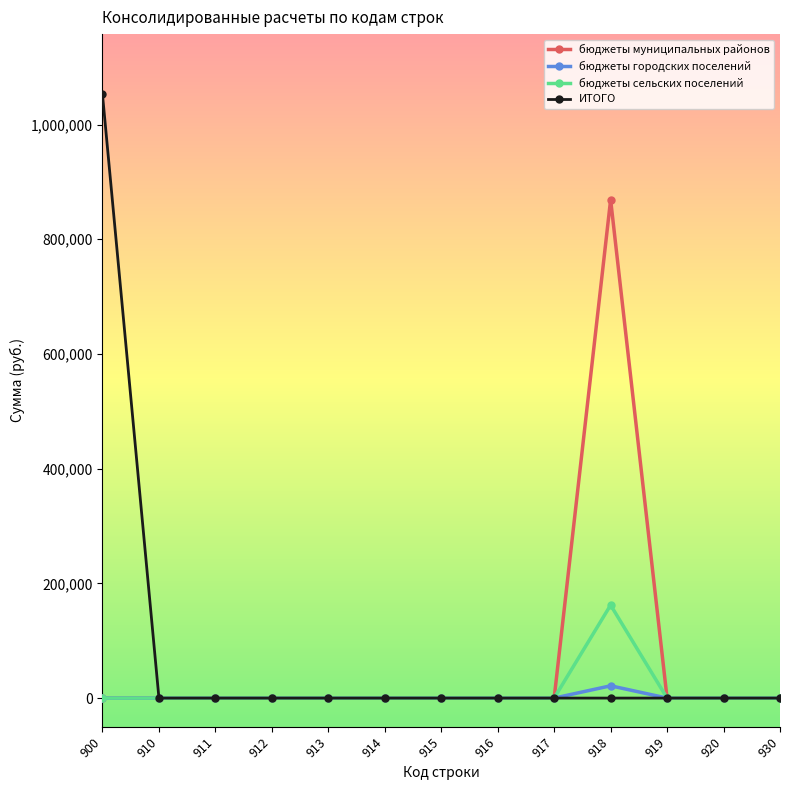

Rank the series by their maximum value, from lowest to highest.

бюджеты городских поселений, бюджеты сельских поселений, бюджеты муниципальных районов, ИТОГО